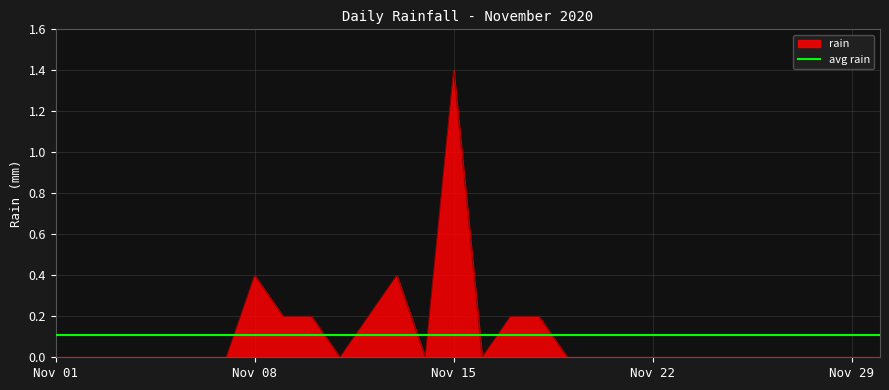

True or false: the data shows 0.4 at 2020-11-12.

False